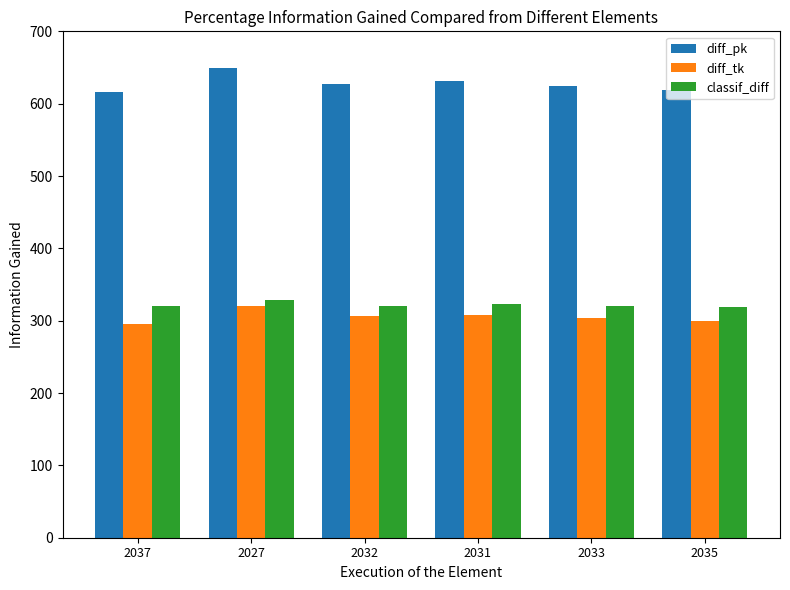

What is the value of the classif_diff bar at the 5th from the left?

321